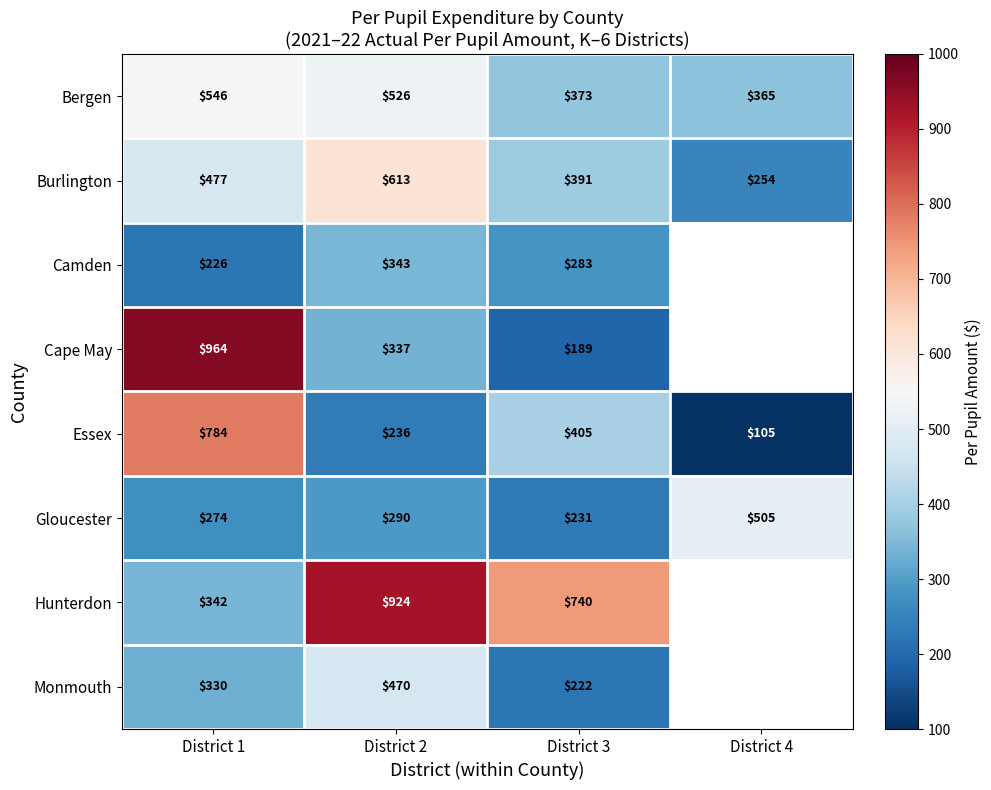

Between District 1 and District 3, which series saw the biggest shift?

Cape May